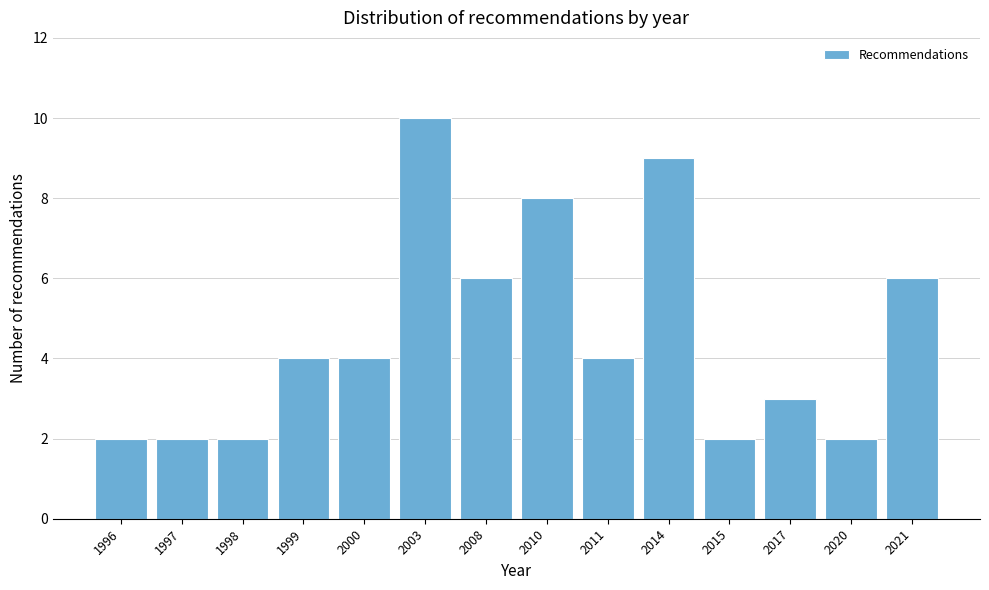

Reading left to right, transcribe all the data shown in this chart.

1996=2	1997=2	1998=2	1999=4	2000=4	2003=10	2008=6	2010=8	2011=4	2014=9	2015=2	2017=3	2020=2	2021=6